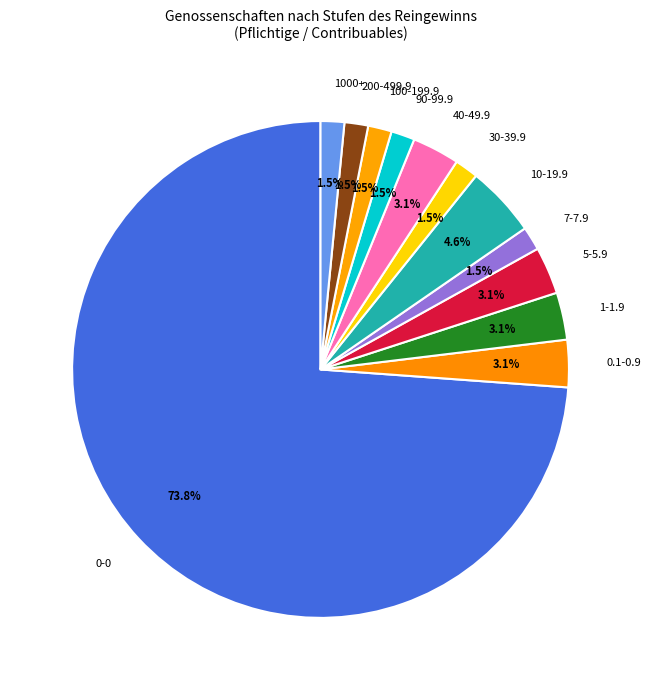

How many slices are in this pie chart?

12